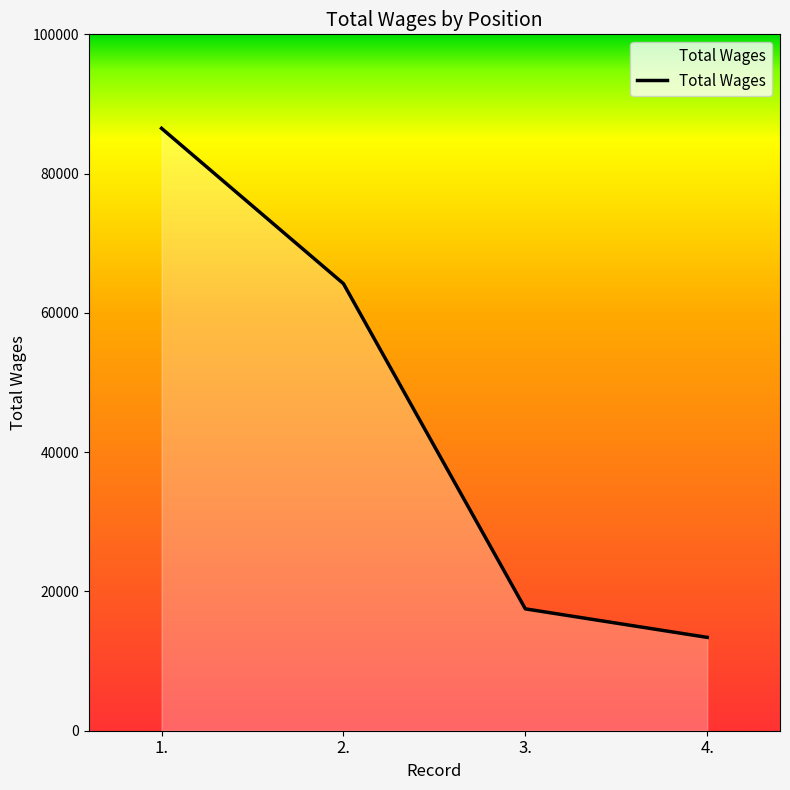

True or false: the data has more than 1 interior local peaks.

False